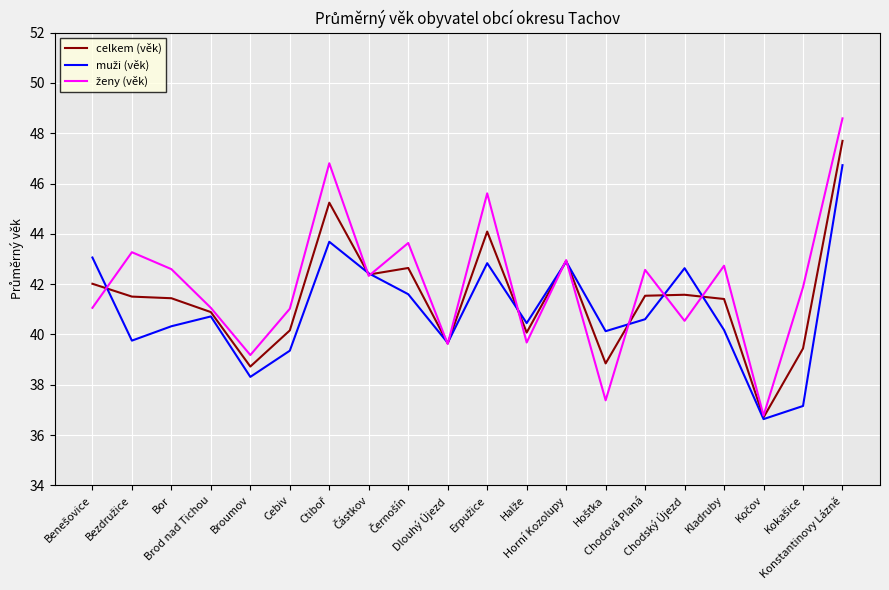

What is the greatest value displayed?

48.6